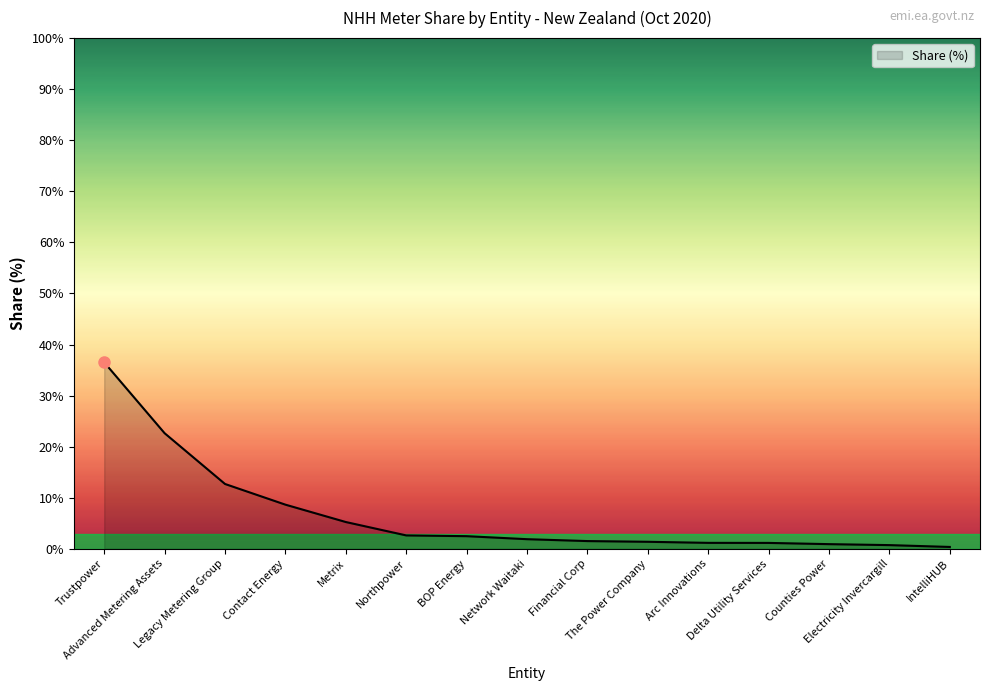

At which category does the chart reach its peak across all series?

Trustpower